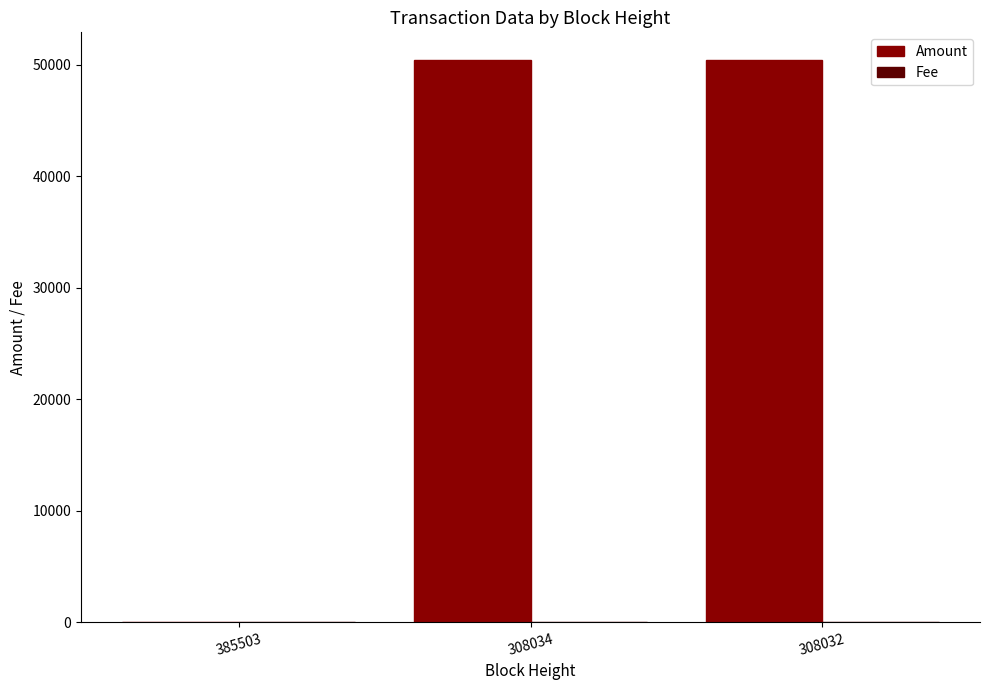

Which series has the largest total across all categories?

Amount